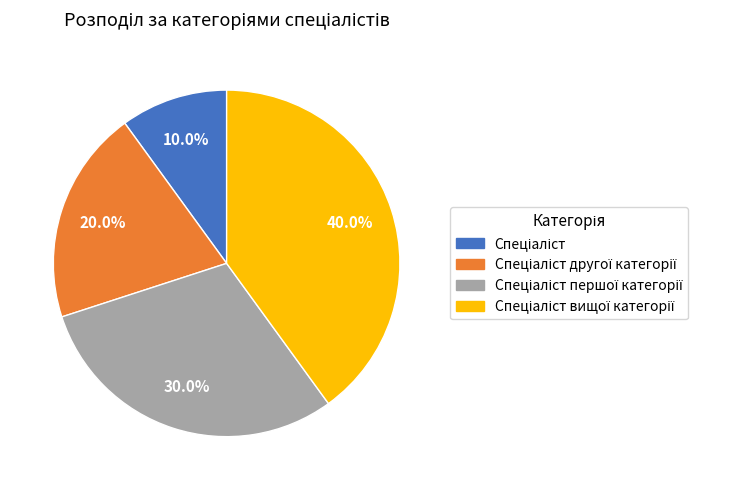

Does any single category account for the majority?

No